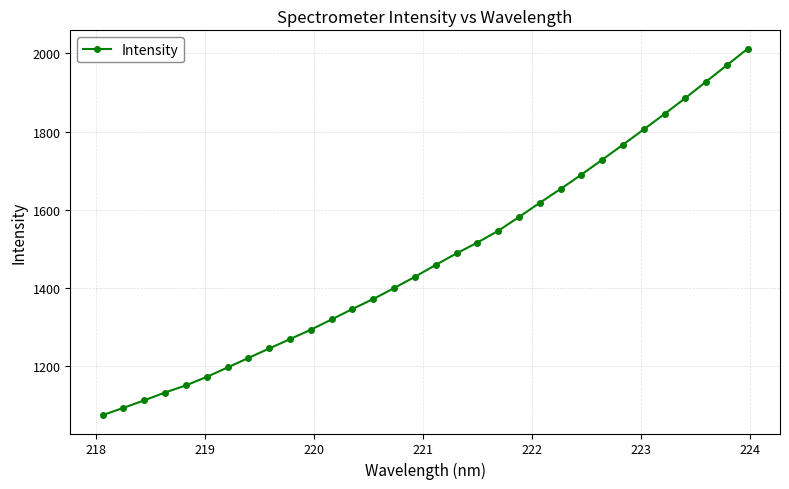

What is the difference between the second highest and minimum values?

895.1